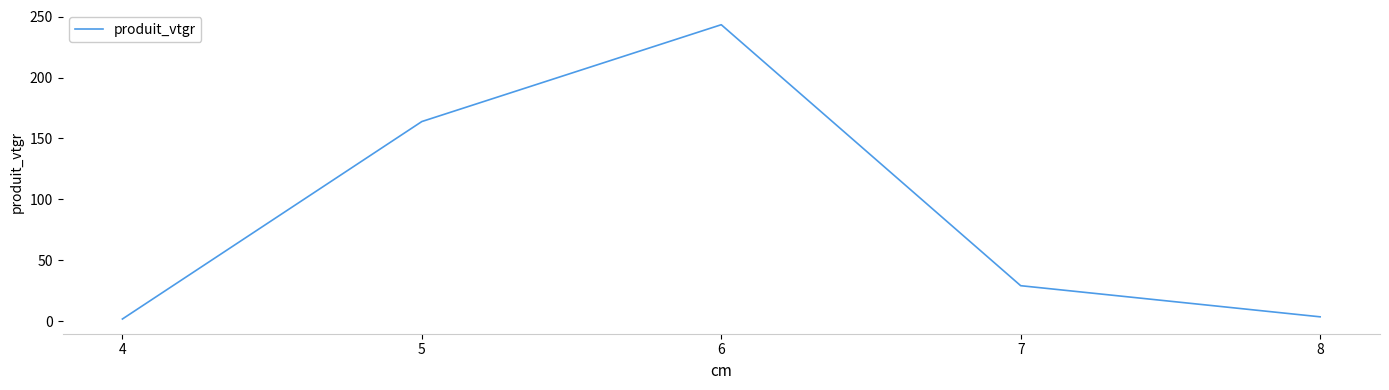

What is the sum of all values?

441.4